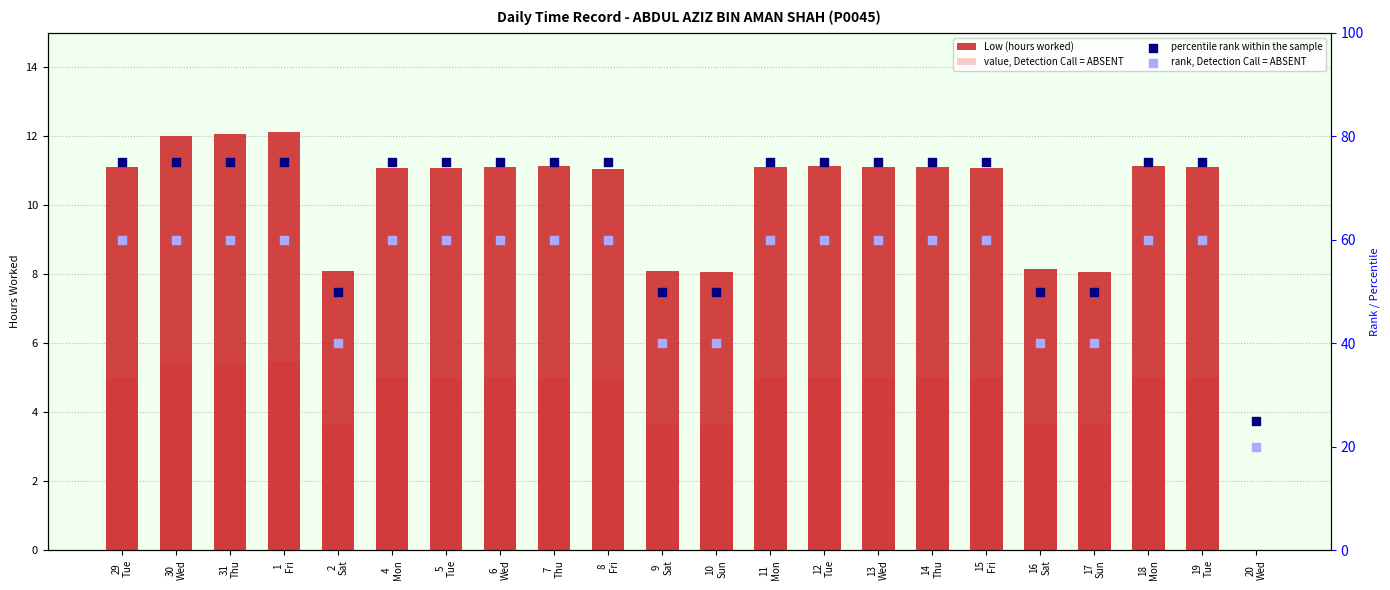

What are all the series names shown in the legend?

Low (hours worked), value, Detection Call = ABSENT, percentile rank within the sample, rank, Detection Call = ABSENT